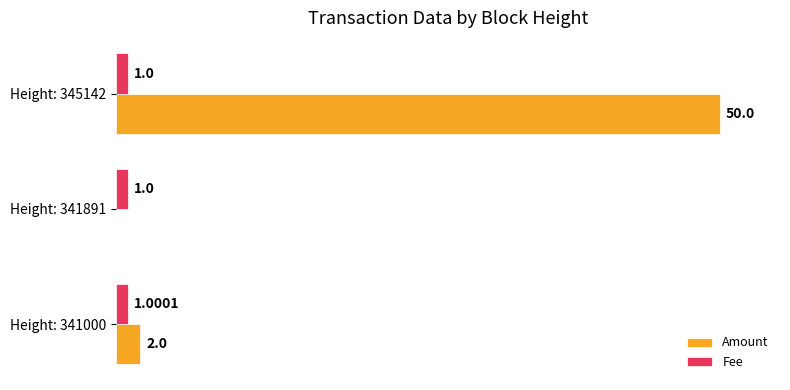

At which category is the sum across all series the highest?

Height: 345142